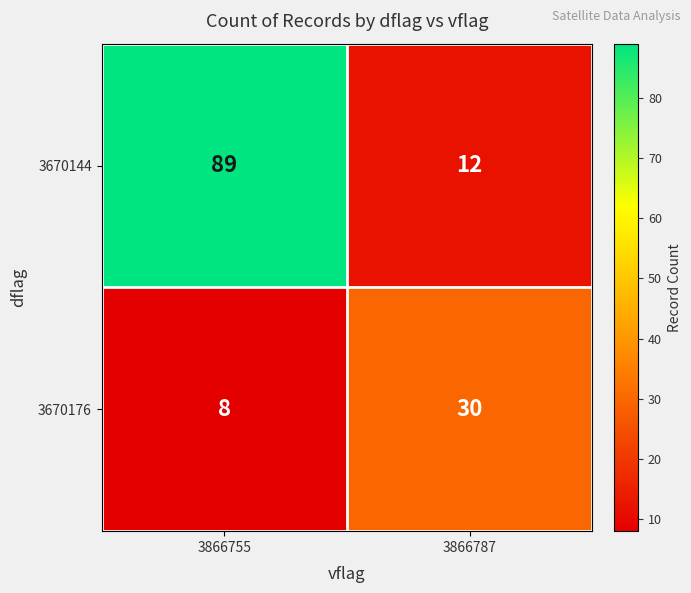

What is the spread (max minus min) of values at 3866787?

18